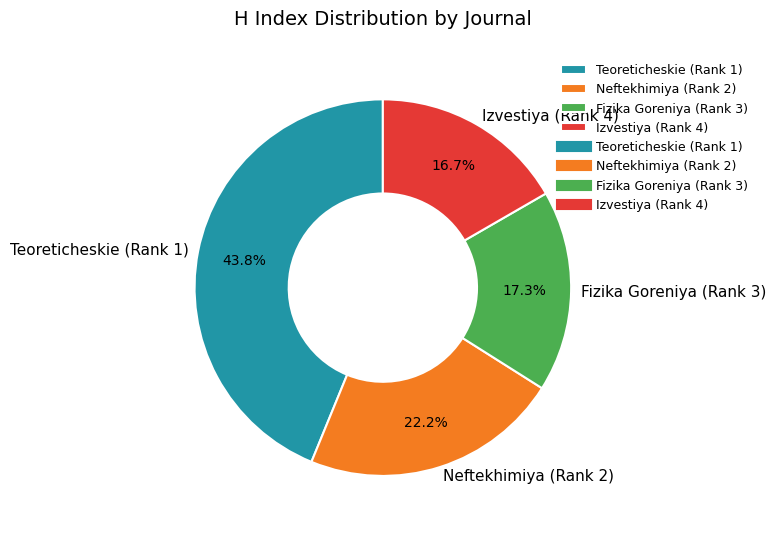

Rank the categories by value from lowest to highest.

Izvestiya (Rank 4), Fizika Goreniya (Rank 3), Neftekhimiya (Rank 2), Teoreticheskie (Rank 1)